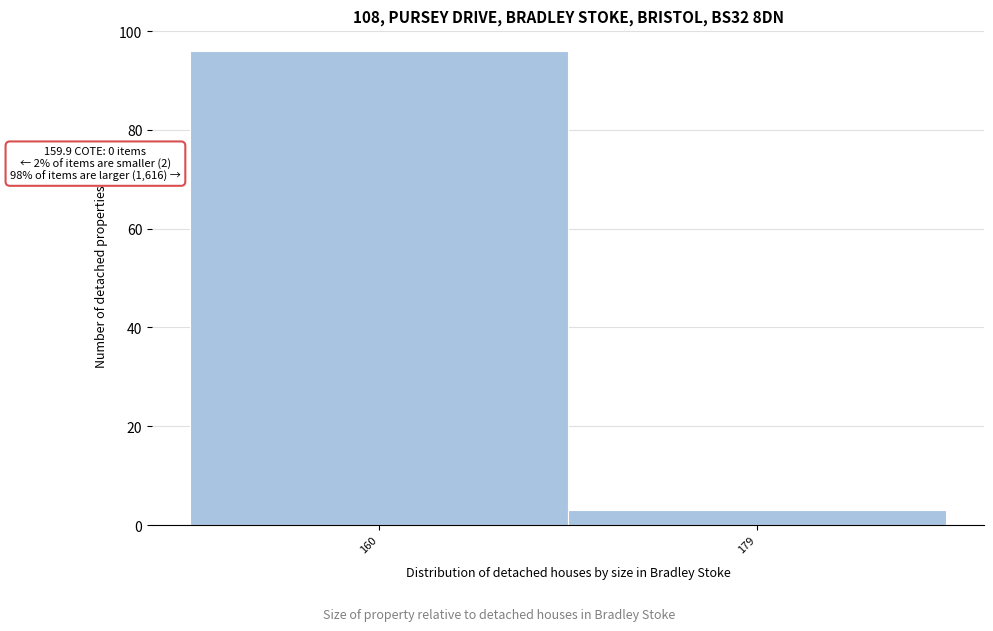

Reading left to right, list all the values displayed in this chart.

160=96	179=3